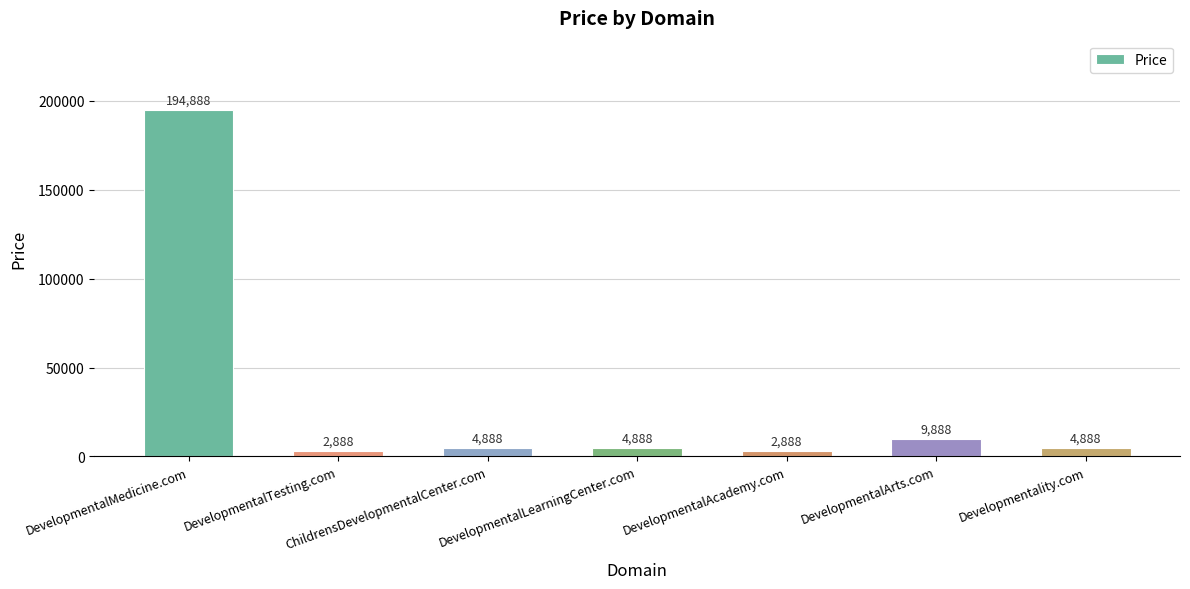

Does the chart contain any negative values?

No